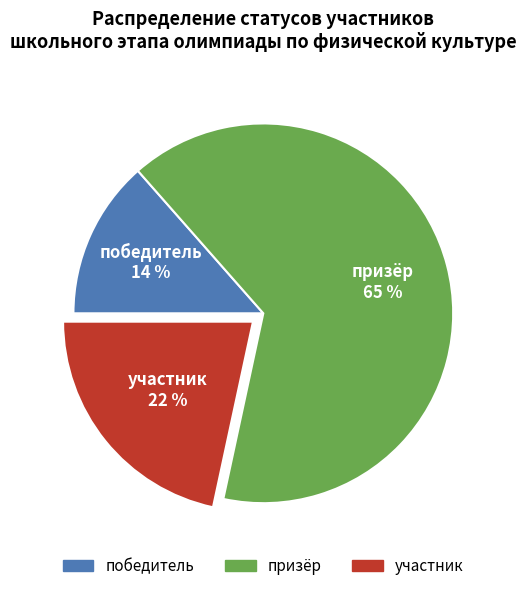

Is участник the majority of the pie?

No